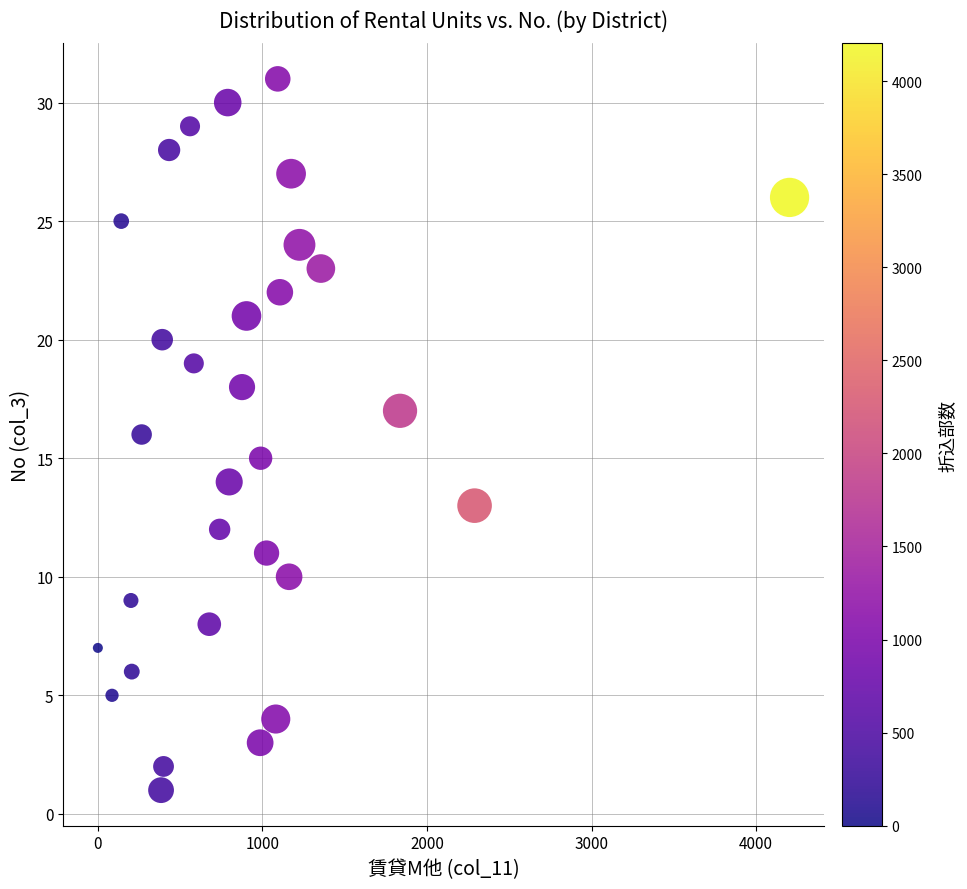

What is the range of Y values (max minus min)?

30